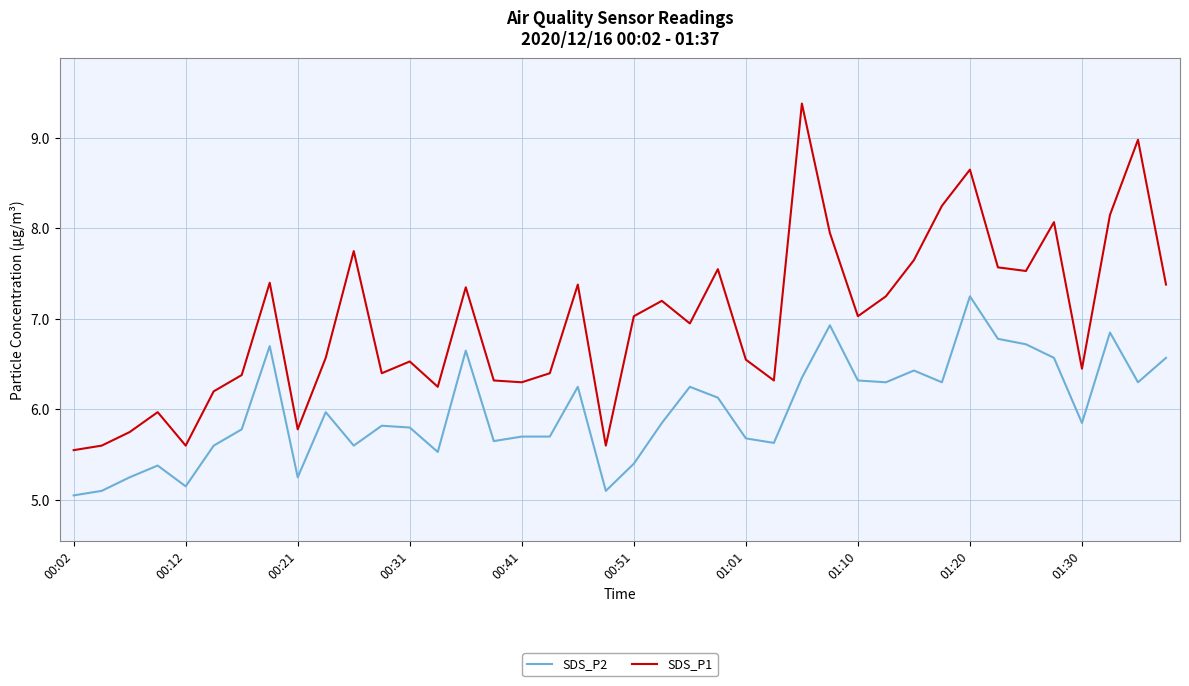

Rank the series by their average value, from lowest to highest.

SDS_P2, SDS_P1